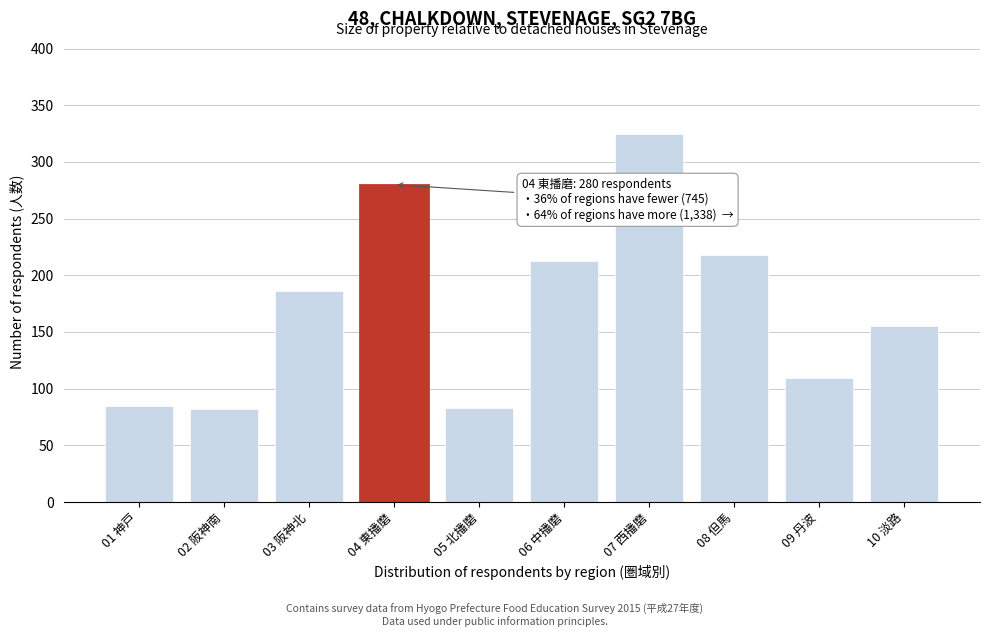

Approximately how many times larger is the value at 07 西播磨 compared to 05 北播磨?

3.9